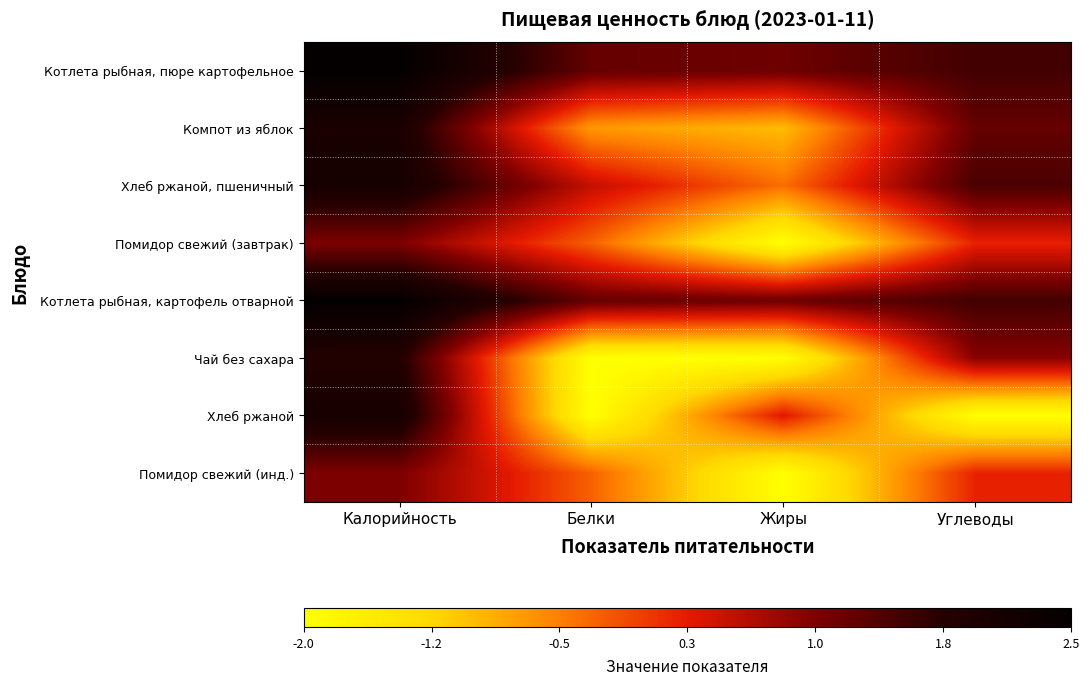

What is the greatest value displayed?

2.5